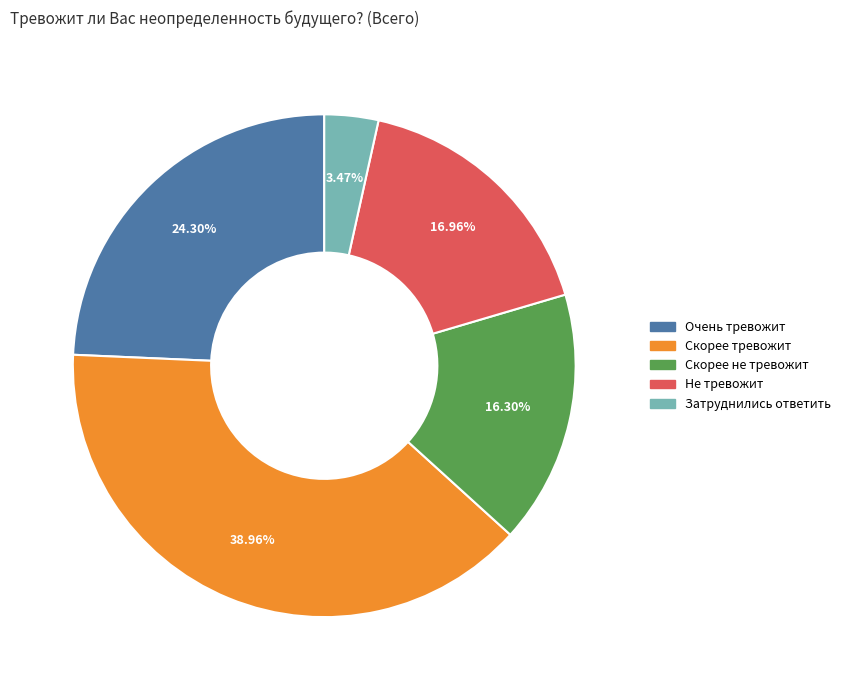

What portion of the pie excludes Скорее не тревожит?

83.7%